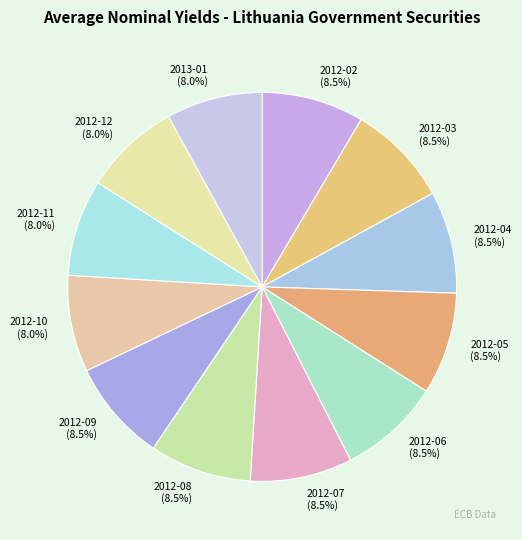

What is the total percentage of 2012-09 and 2012-12?

16.5%